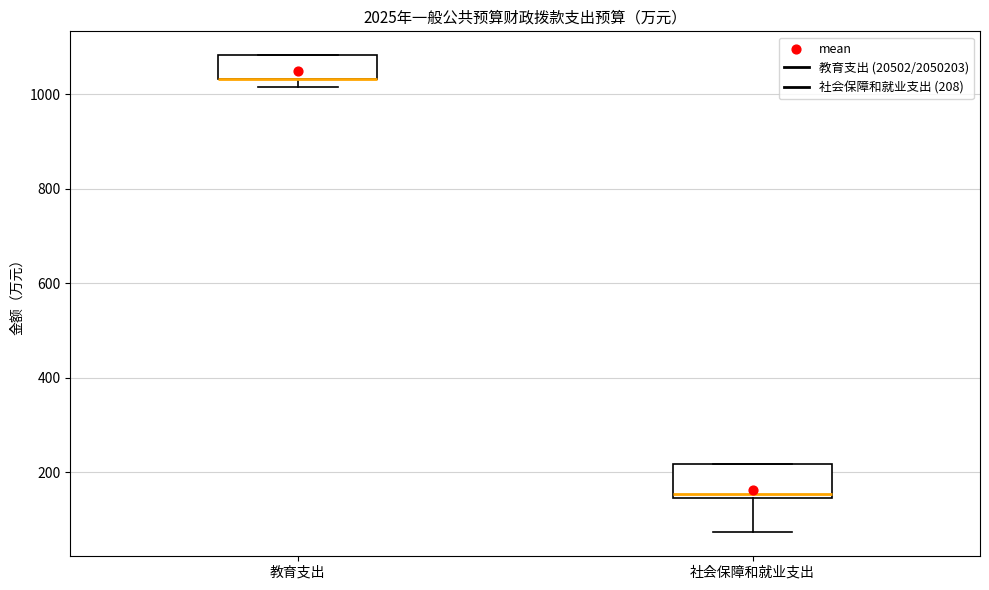

Which box is the tallest, from its lower edge to its upper edge?

社会保障和就业支出